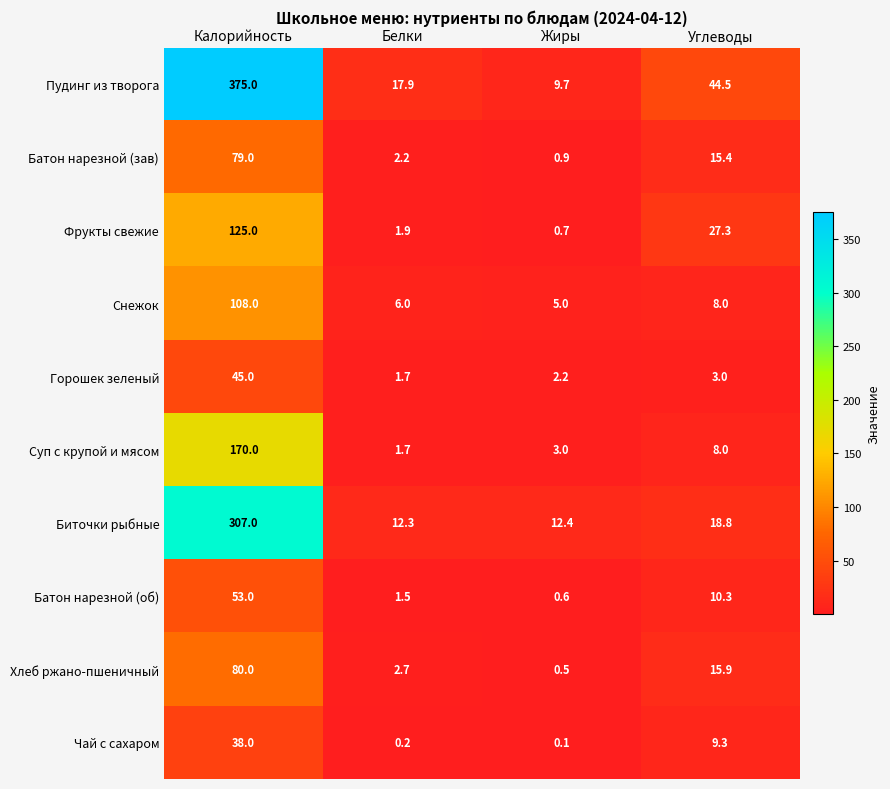

At which category is the sum across all series the highest?

Калорийность